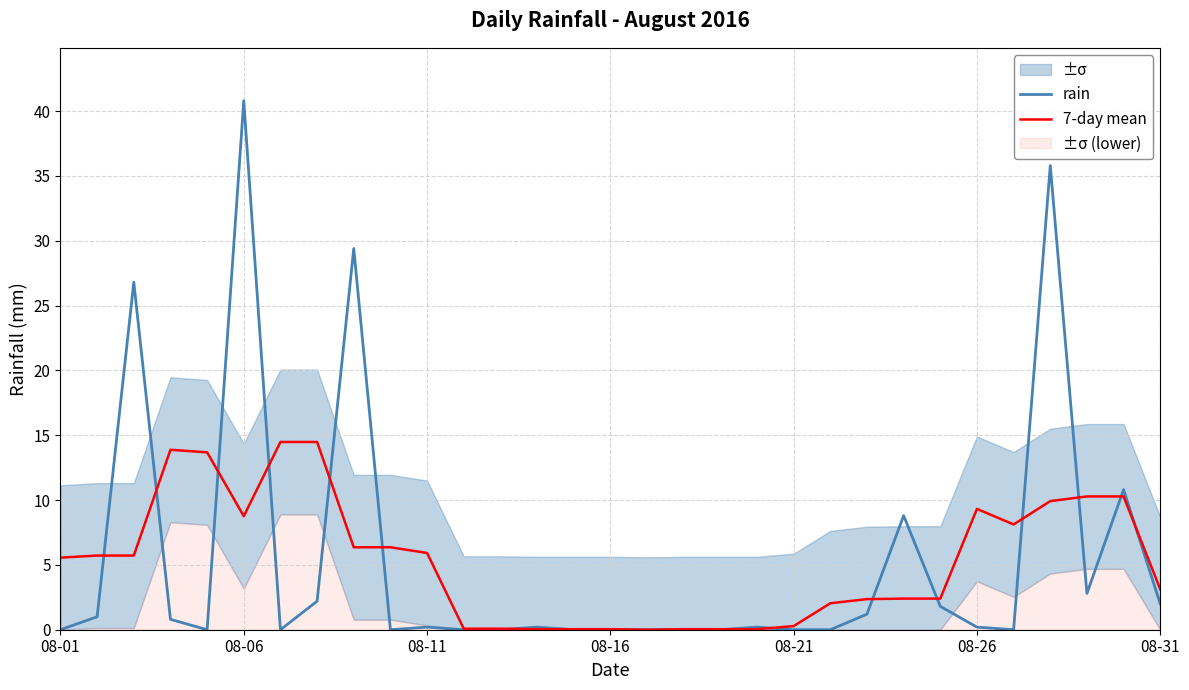

How many interior local peaks does the 7-day mean series have?

3